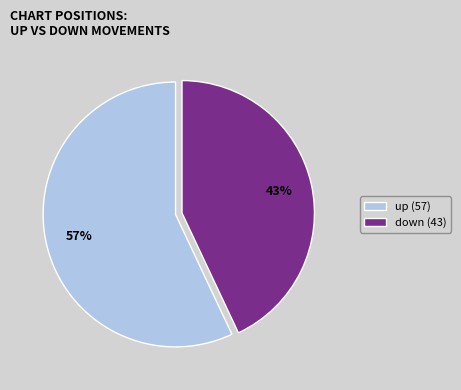

Does down represent more than half of the total?

No